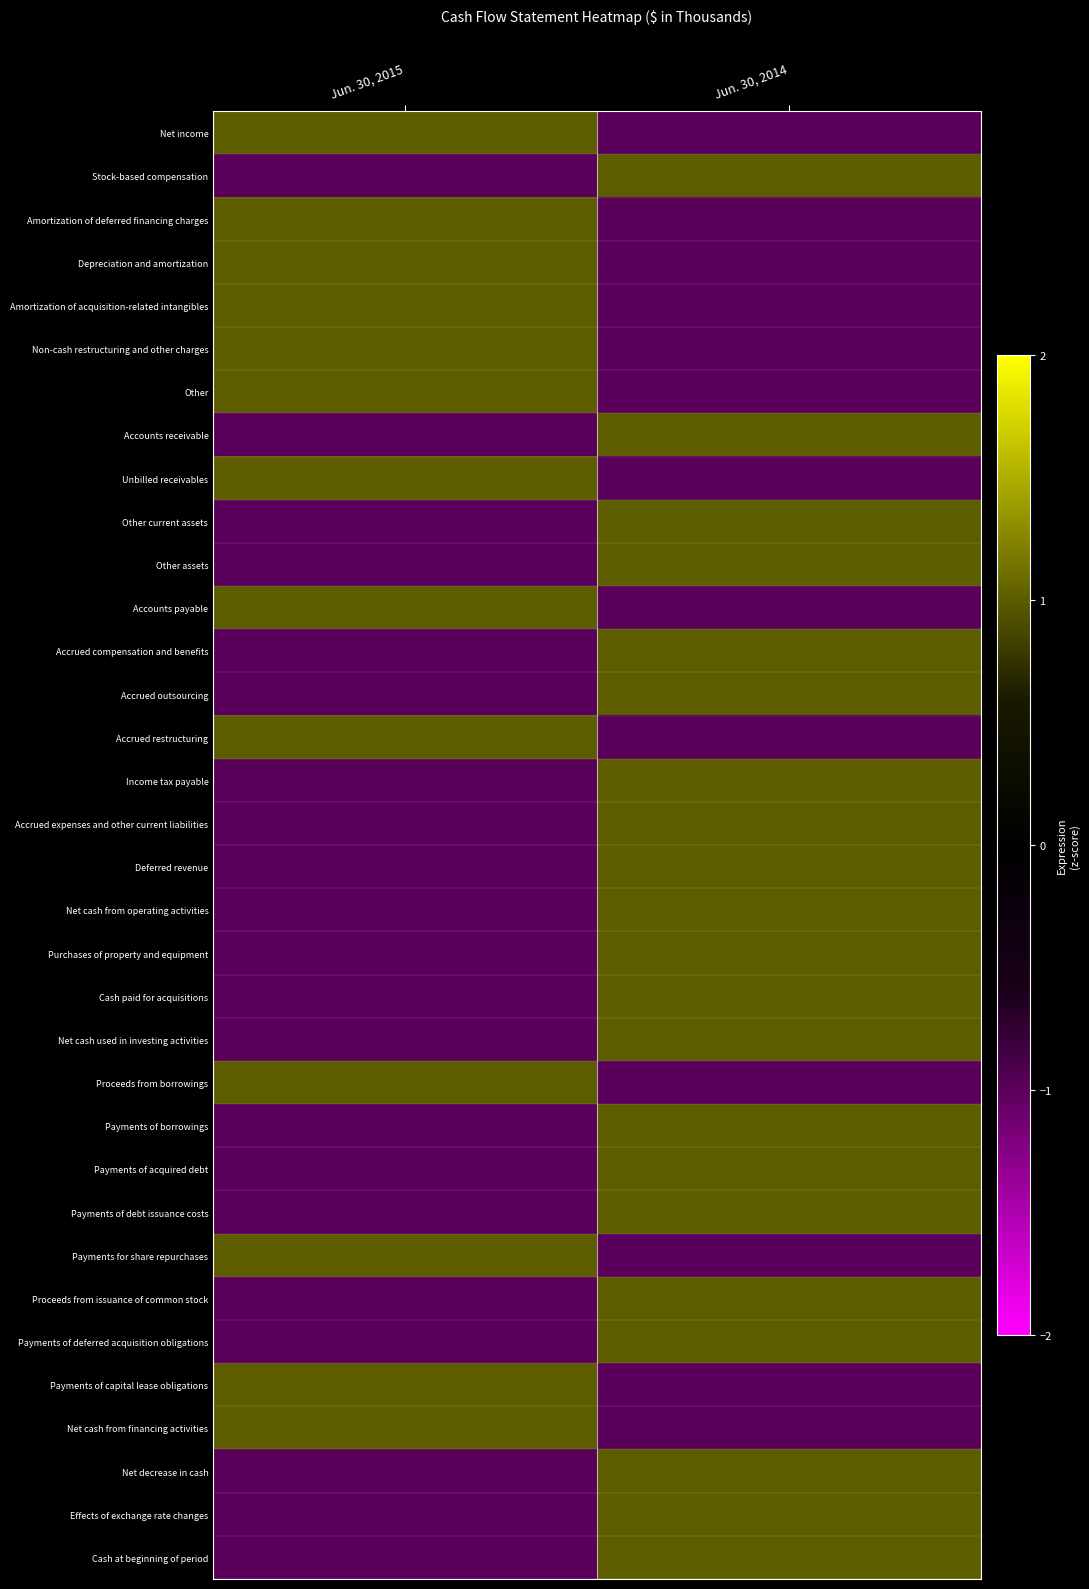

At which category is the sum across all series the highest?

Jun. 30, 2014